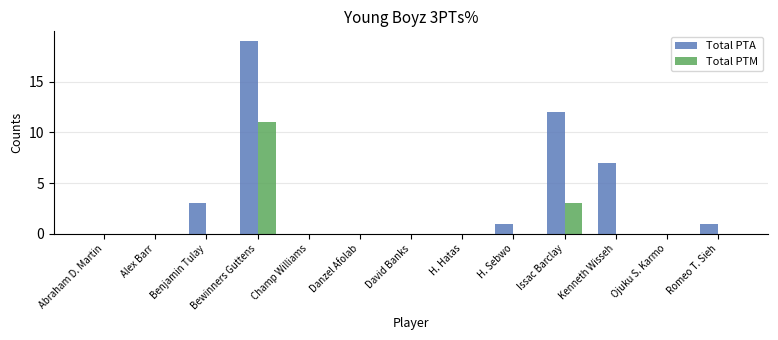

At which category is the sum across all series the highest?

Bewinners Guttens